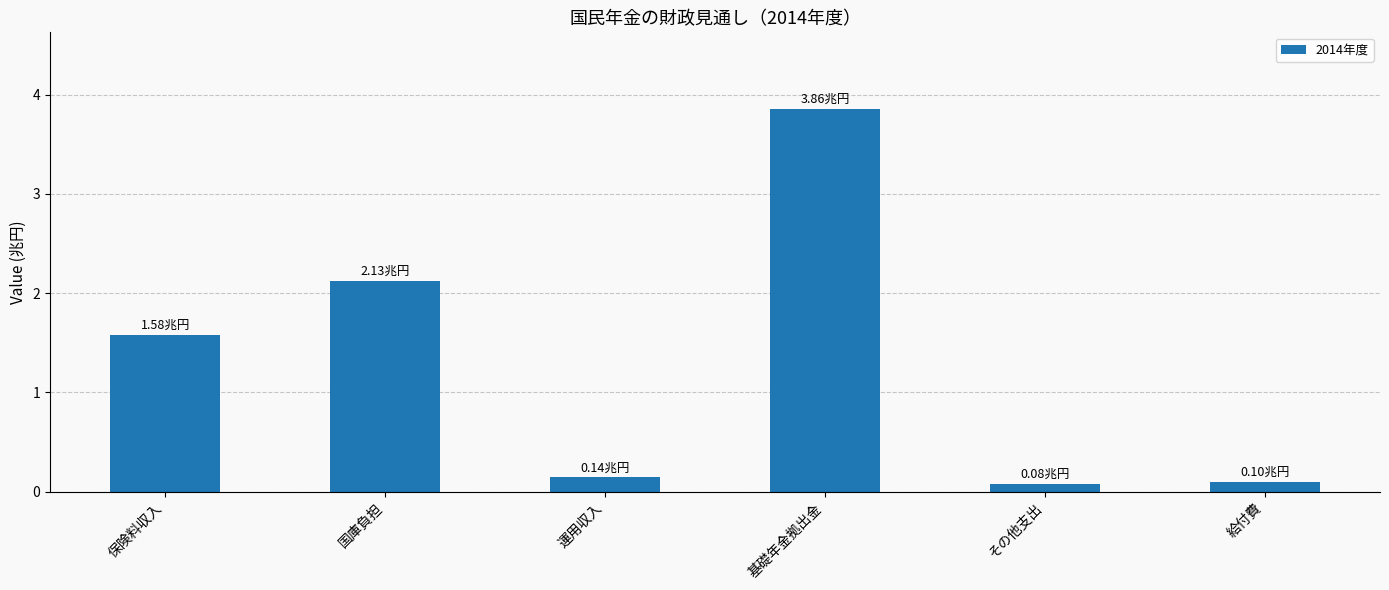

Approximately how many times larger is the value at 国庫負担 compared to 基礎年金拠出金?

0.6